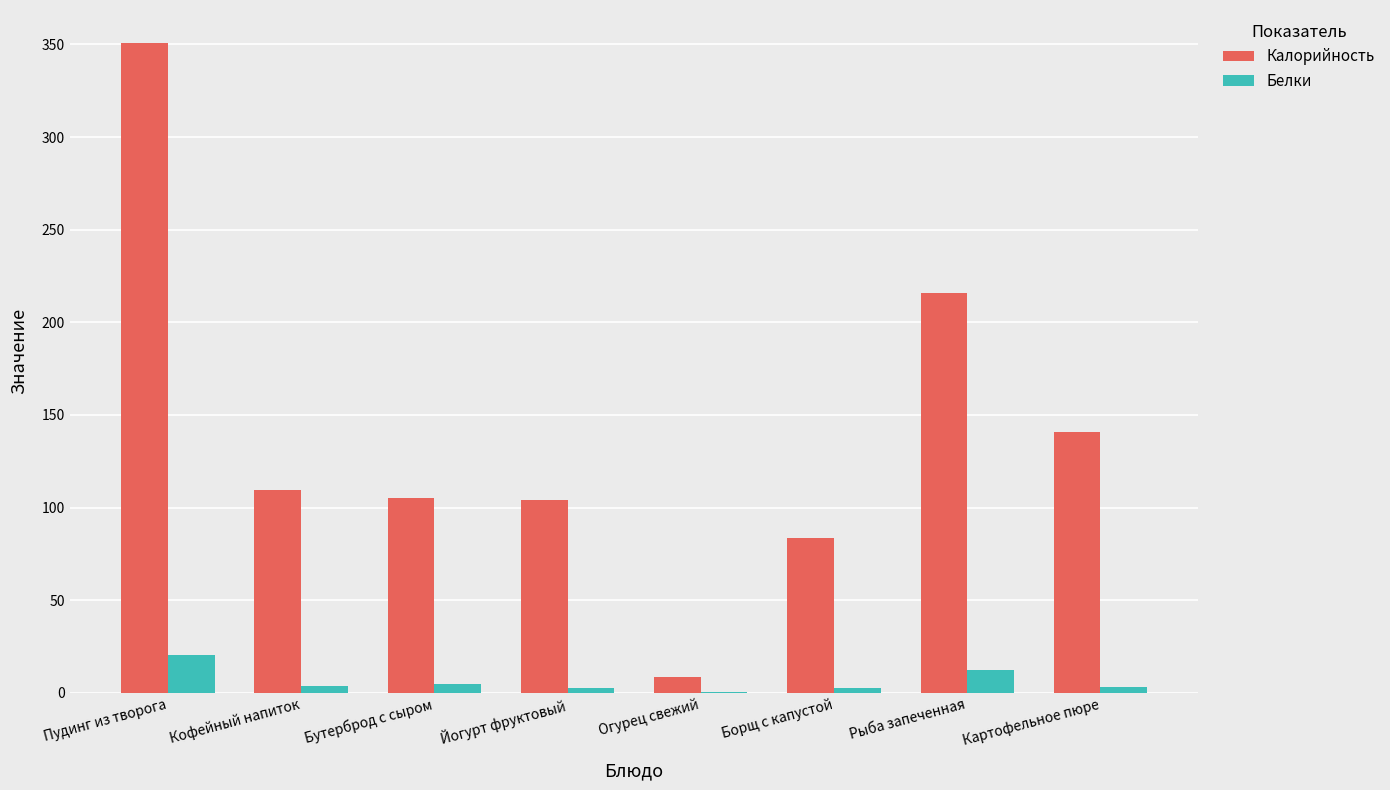

What are all the series names shown in the legend?

Калорийность, Белки